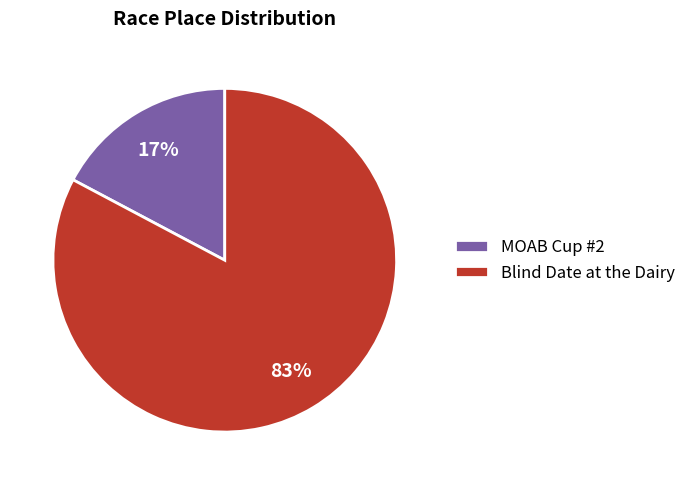

To the nearest percent, what is the difference between the MOAB Cup #2 and Blind Date at the Dairy slice percentages?

66%